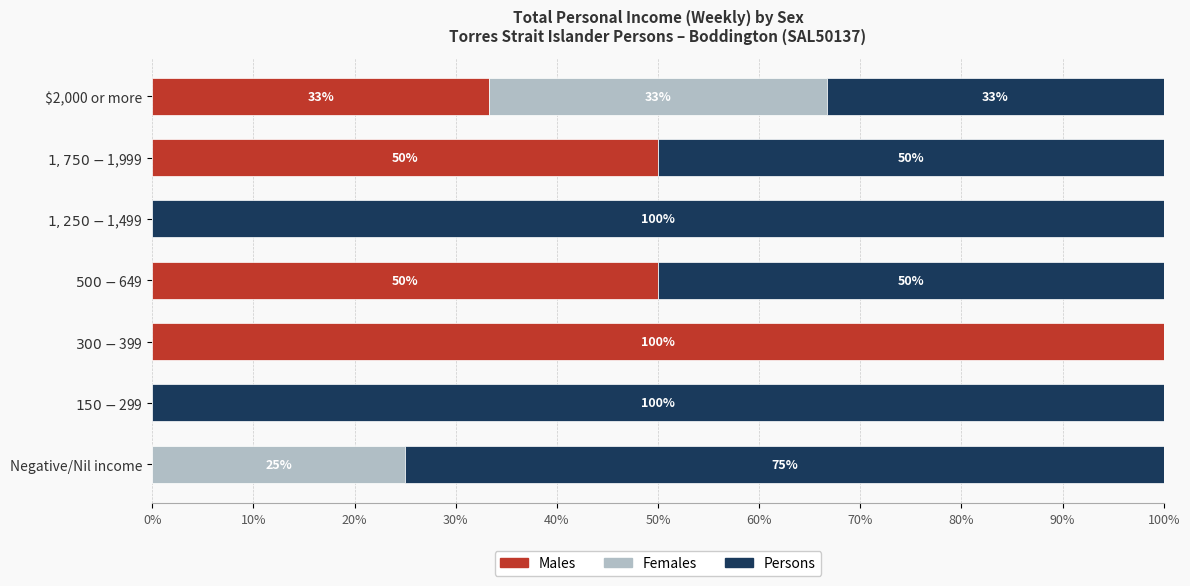

Count the Males values in the range 0 to 50.

6